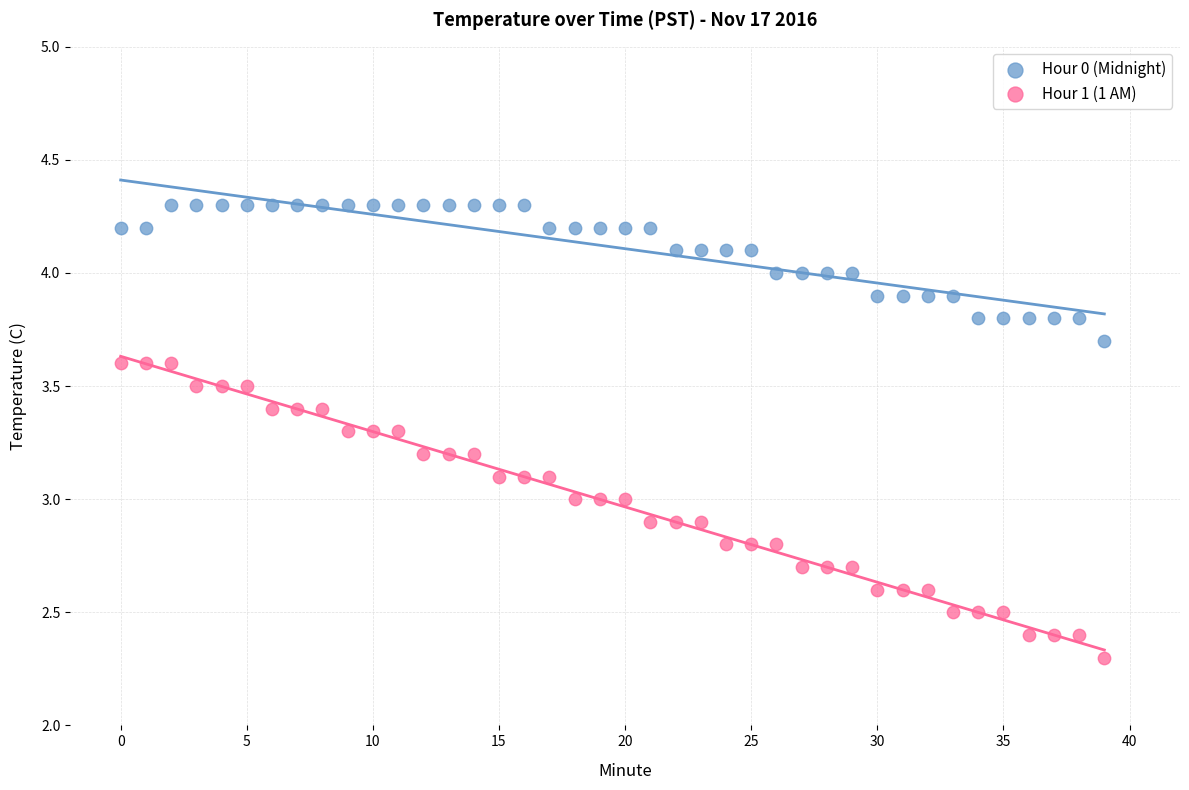

Across all data points, what is the range of Y values (max minus min)?

2.0